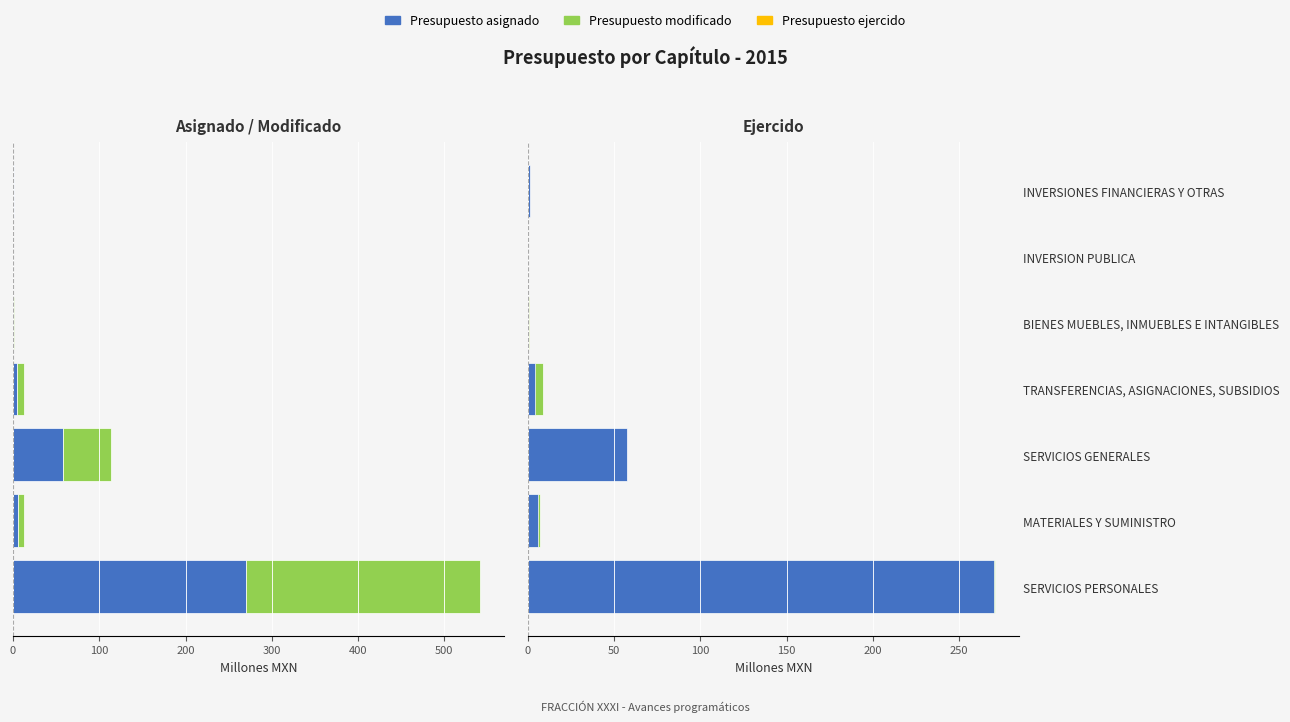

Are the bars horizontal?

Yes